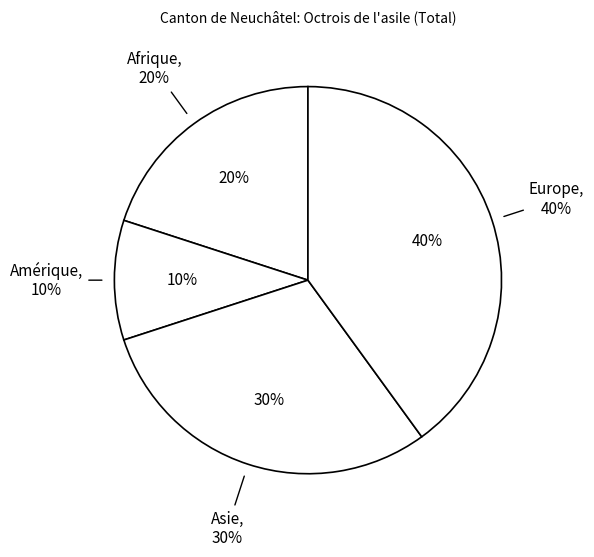

Is it true that Asie is 43% of the pie?

False